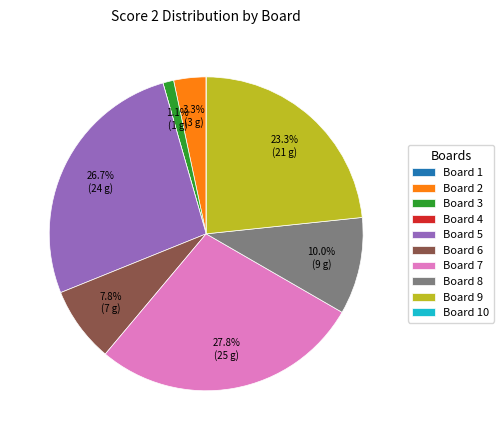

Is there a majority slice in this chart?

No